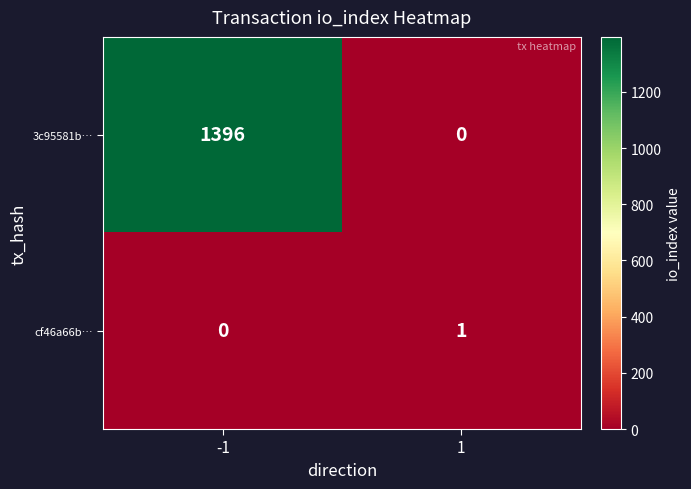

Reading left to right, list all the values displayed in this chart.

3c95581b…: 1396	0
cf46a66b…: 0	1